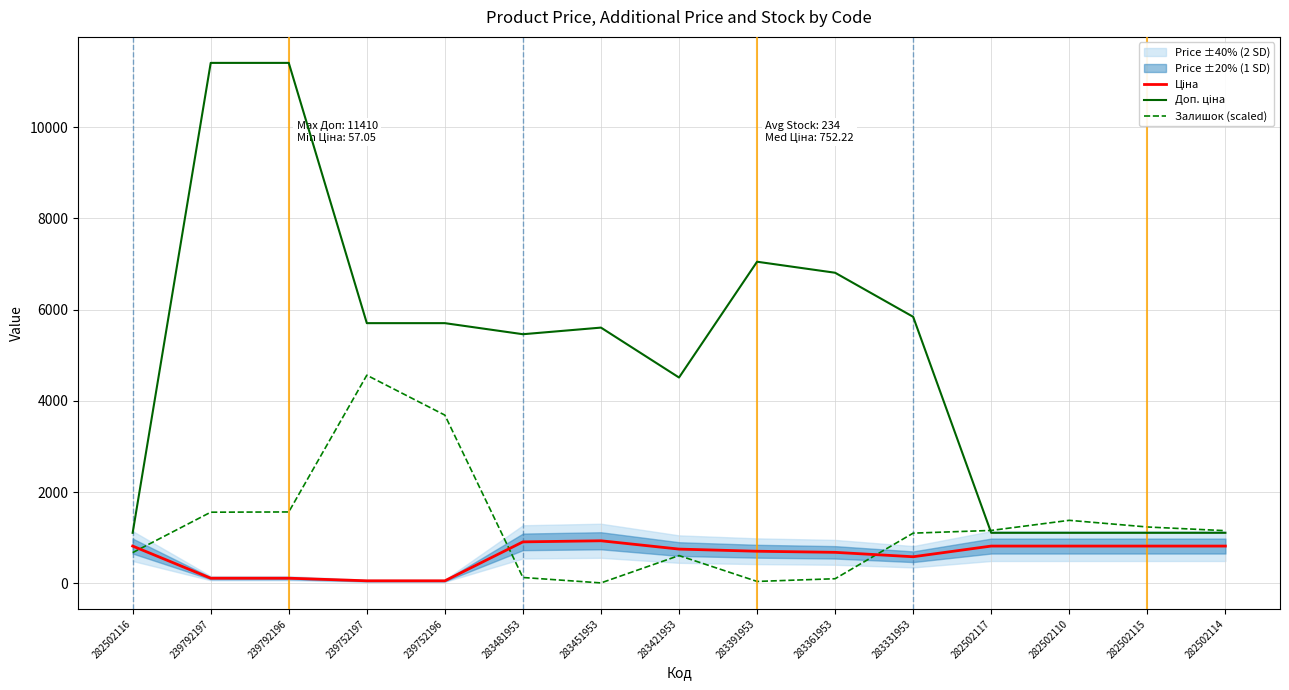

True or false: Доп. ціна has more than 0 points higher than both neighbors.

True